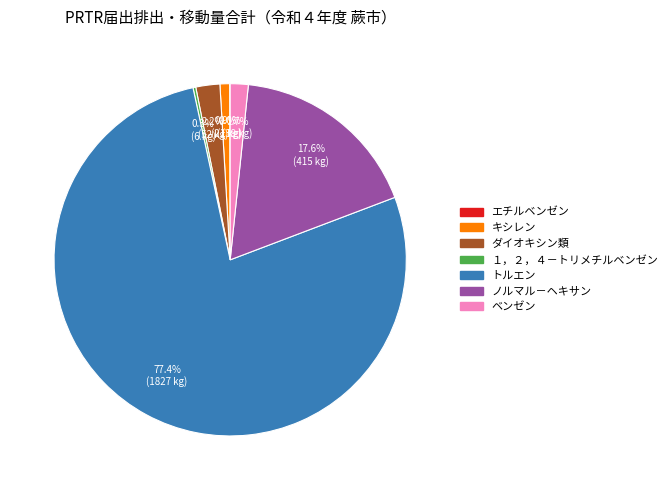

To the nearest percent, what is the average slice percentage?

14%